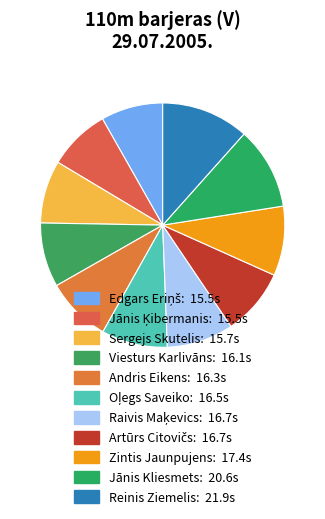

Between Viesturs Karlivāns and Andris Eikens, which is larger?

Andris Eikens